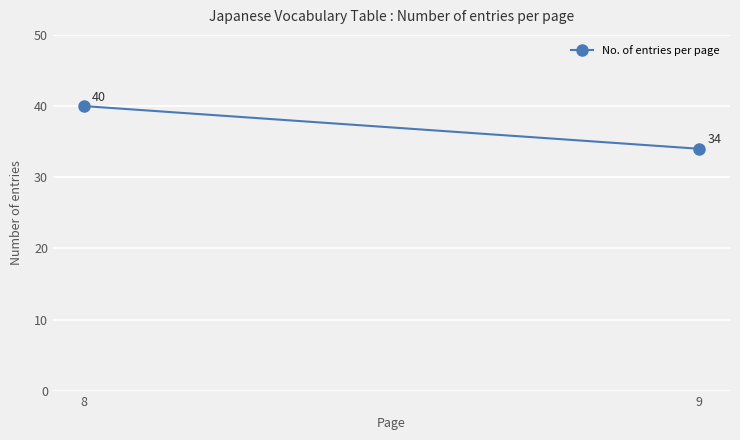

Is it true that the value at 8 is 71?

False